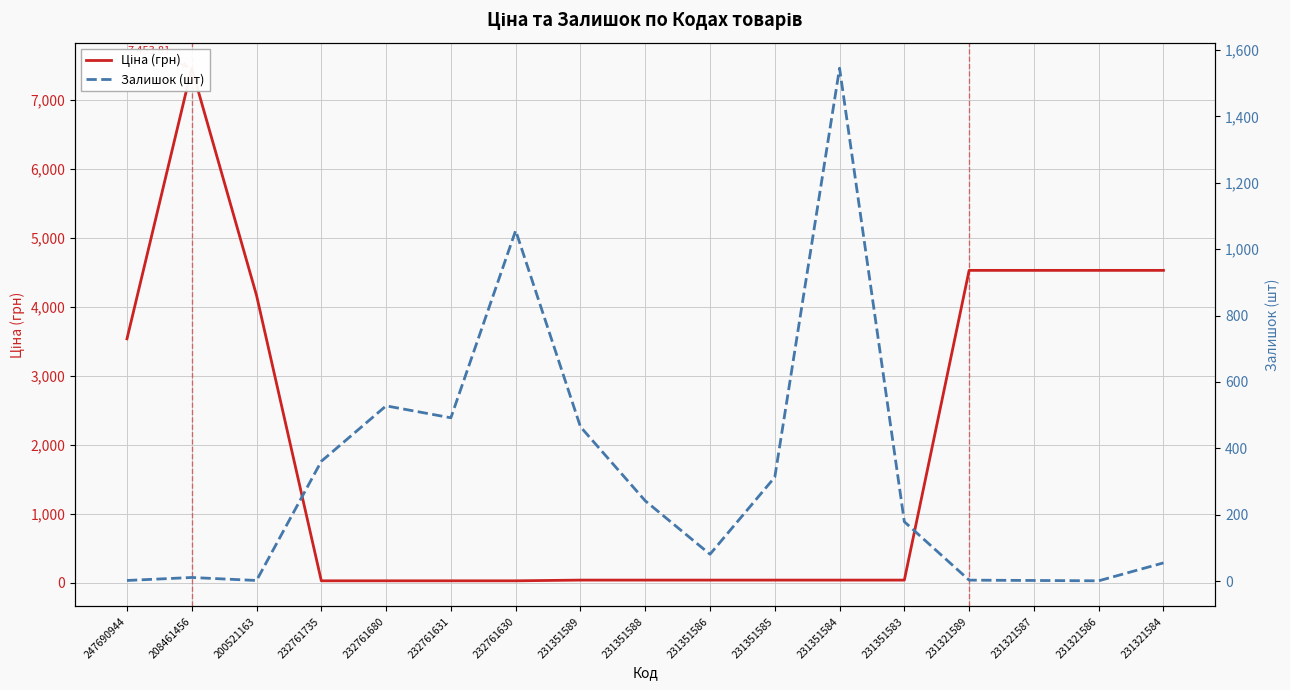

At which category does Залишок (шт) reach its first local valley?

200521163